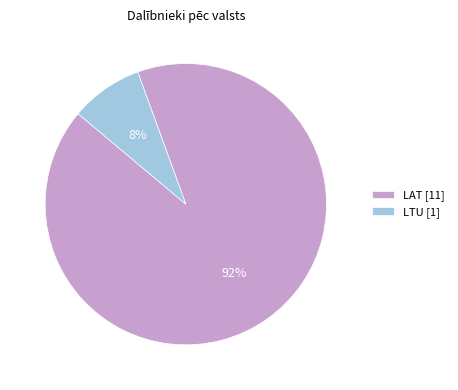

To the nearest percent, what percentage of the pie is LAT?

92%